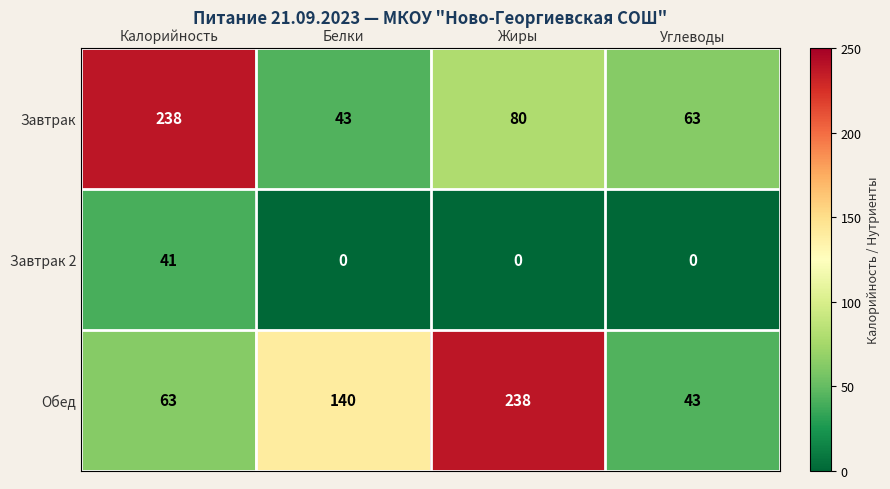

What is the approximate value of Обед at Белки, to the nearest 10?

140